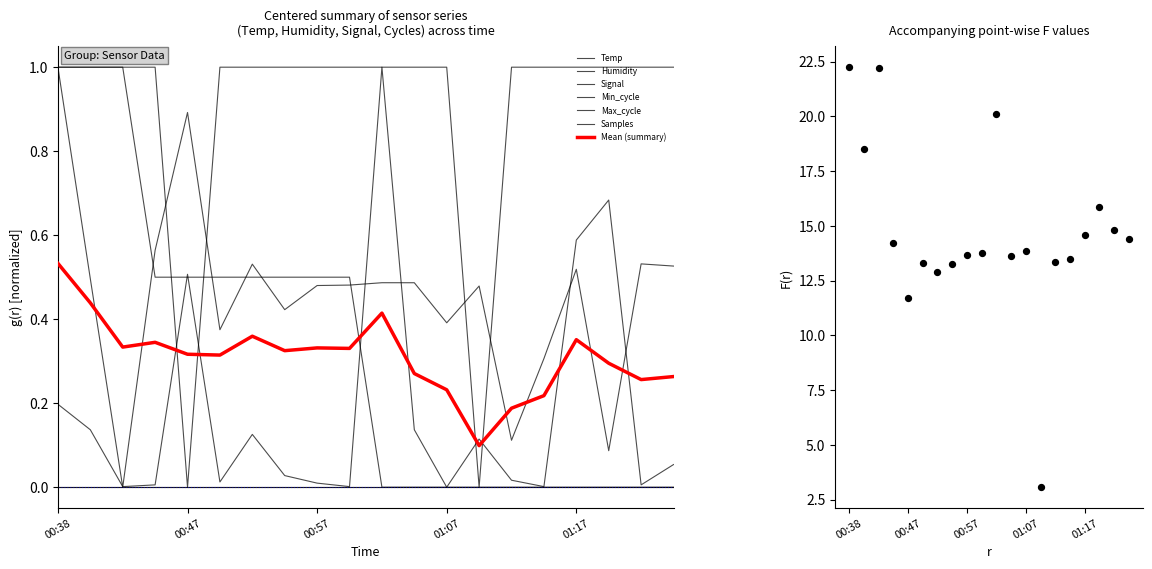

Which series has the widest spread of Y values?

Temp